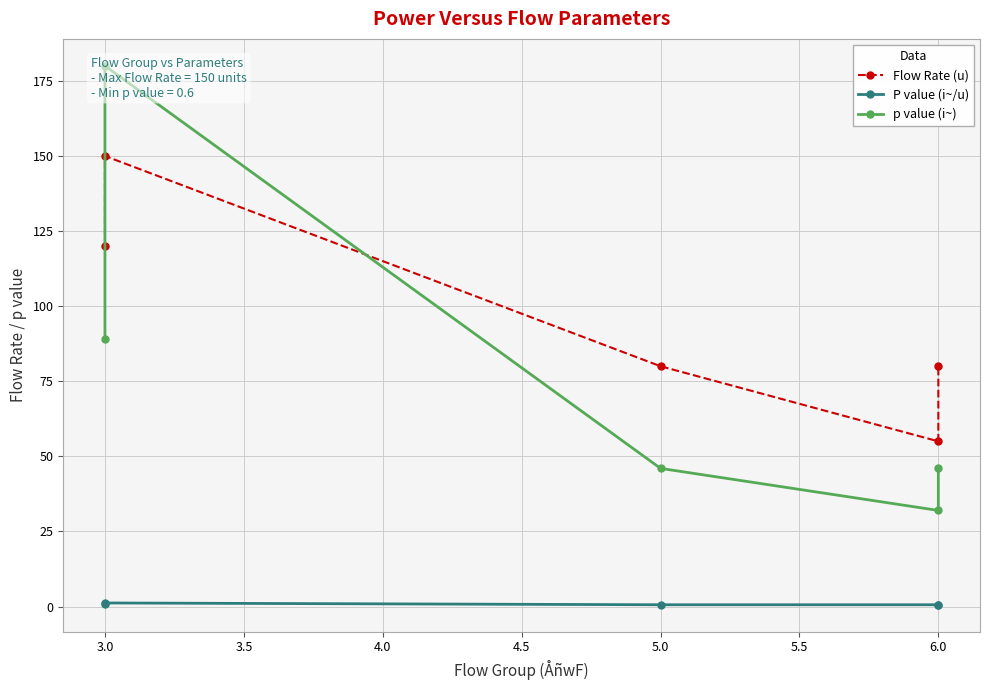

What is the average value of the P value (i~/u) series?

0.7